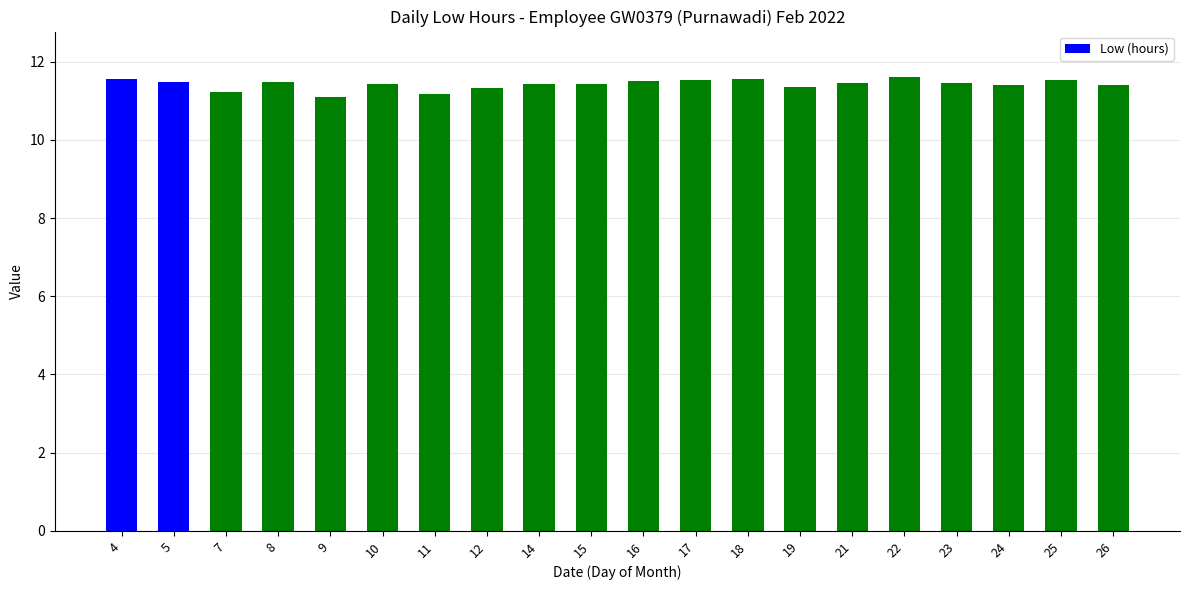

Rank the categories by value from lowest to highest.

9, 11, 7, 12, 19, 24, 26, 10, 14, 15, 21, 23, 5, 8, 16, 17, 25, 18, 4, 22